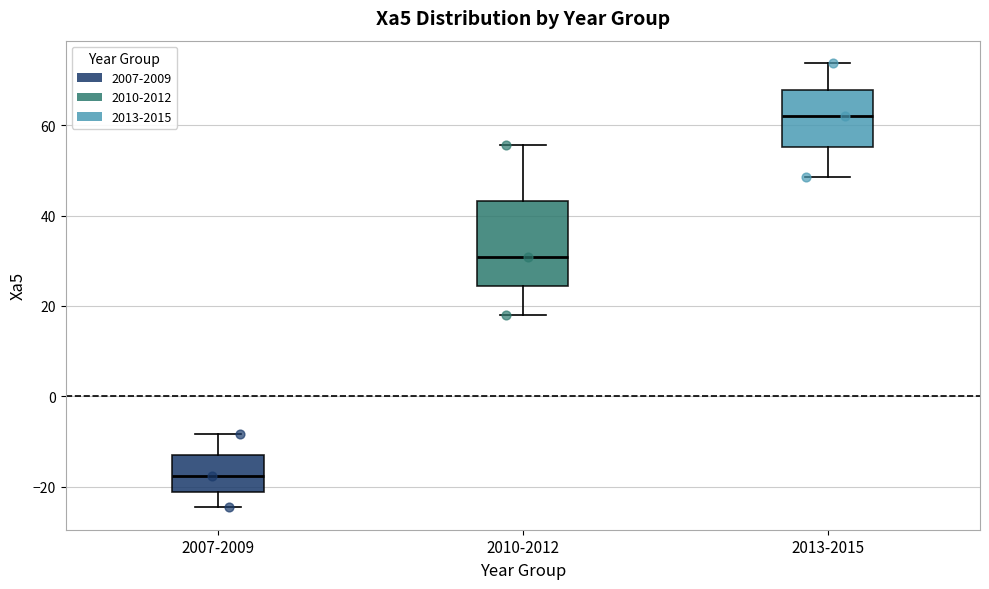

Where does the lower whisker of the box for 2013-2015 end on the y-axis? The values are not printed on the chart, so give them approximately, as read against the axis.

48